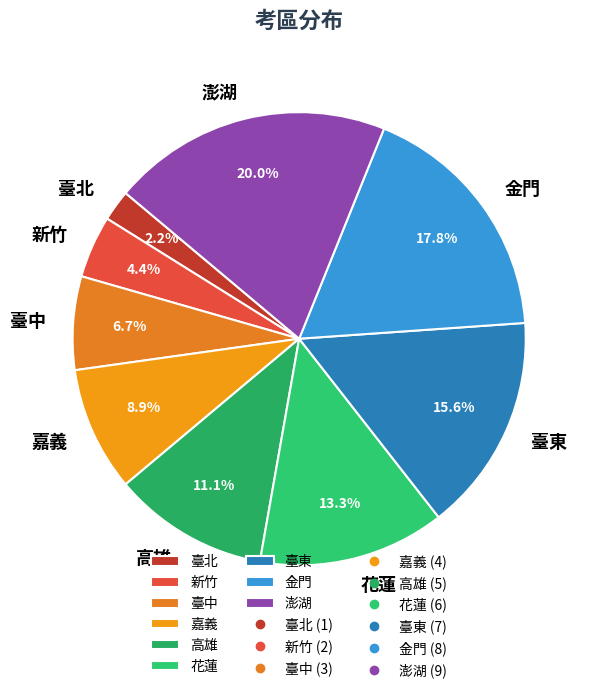

Combined, what portion of the pie is 臺中 and 新竹?

11.1%